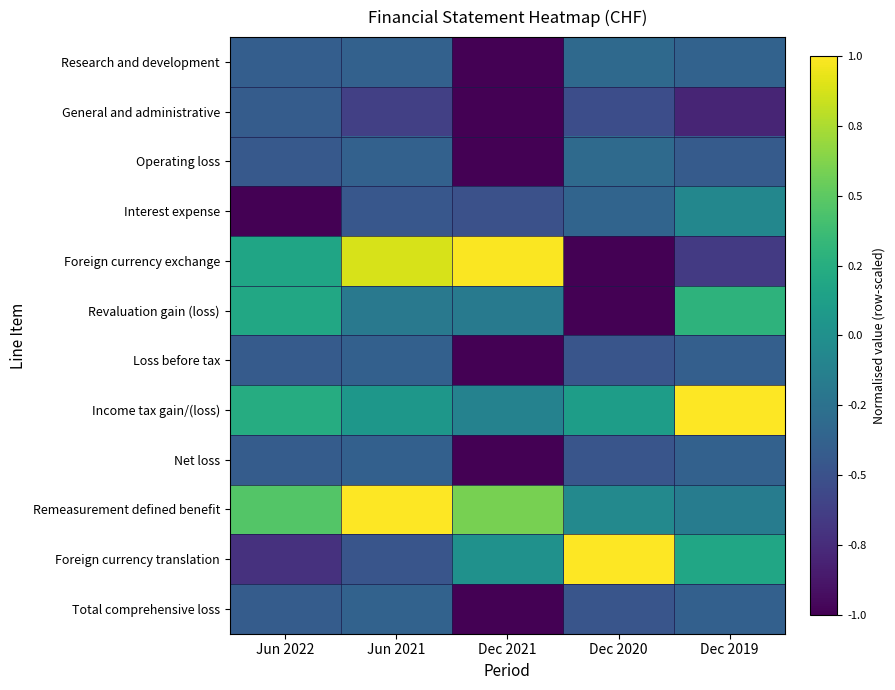

What is the difference between the highest and lowest values at Dec 2019?

1.8